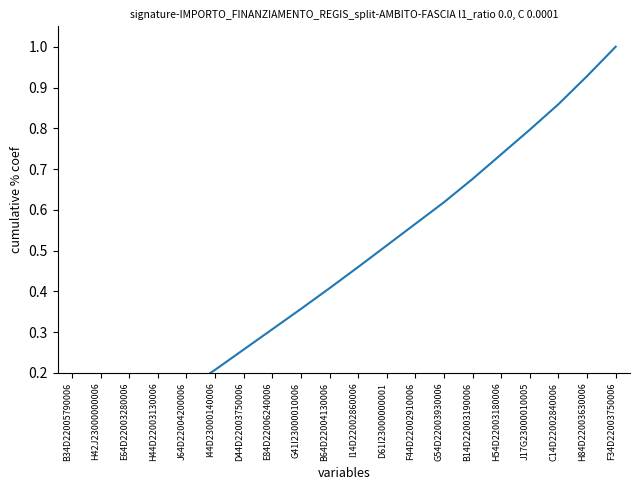

What is the value of the 18th point from the left?

0.9